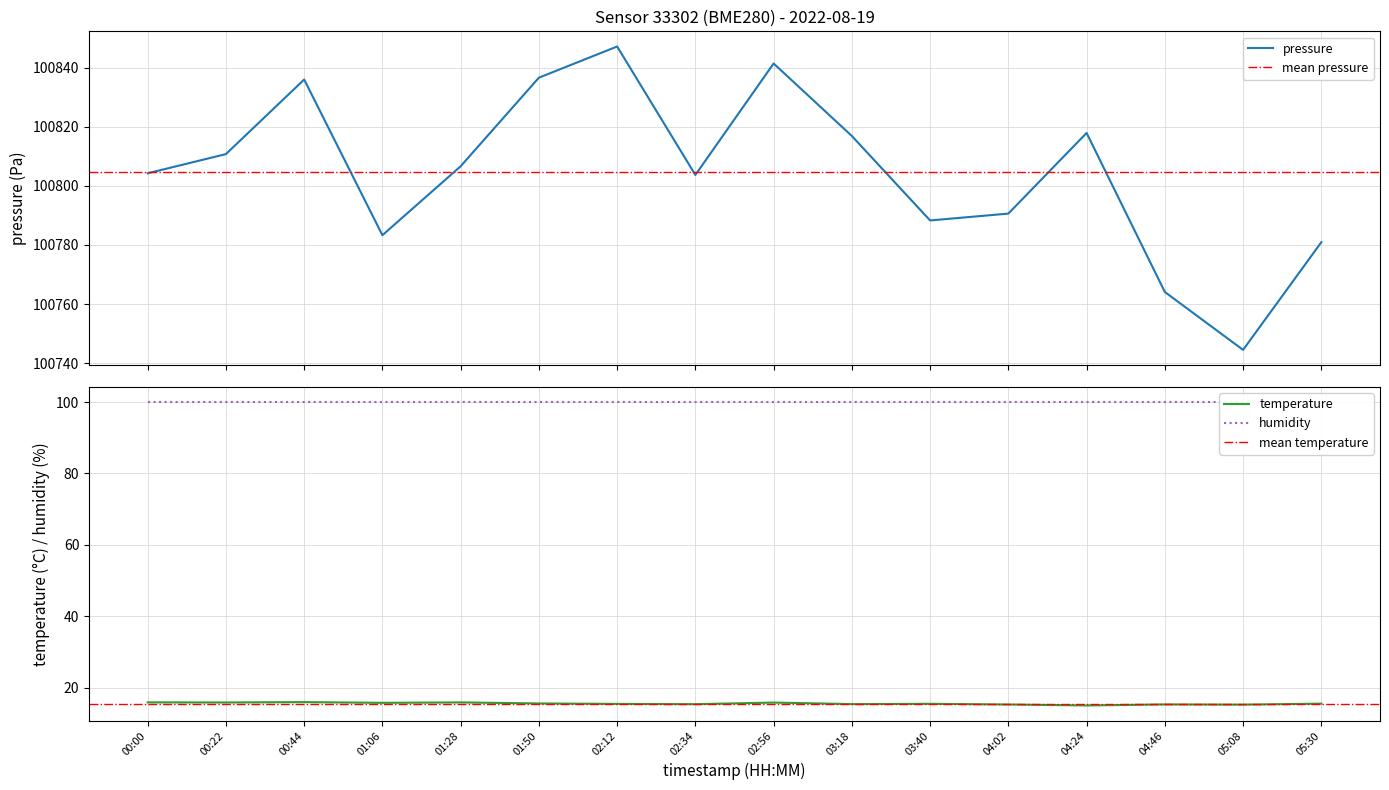

How many categories are shown in the chart?

16